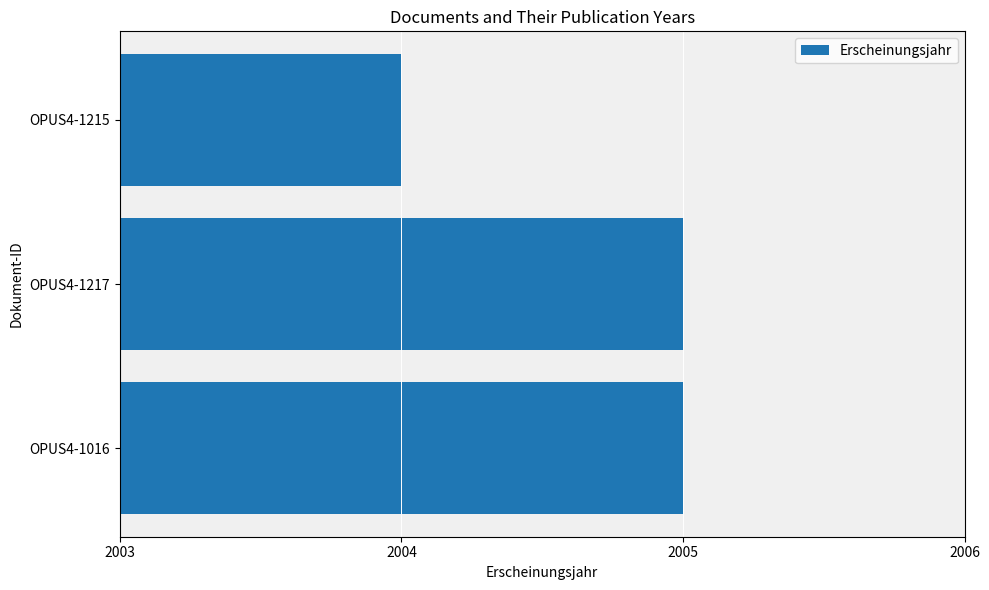

Which has a higher value, OPUS4-1217 or OPUS4-1215?

OPUS4-1217